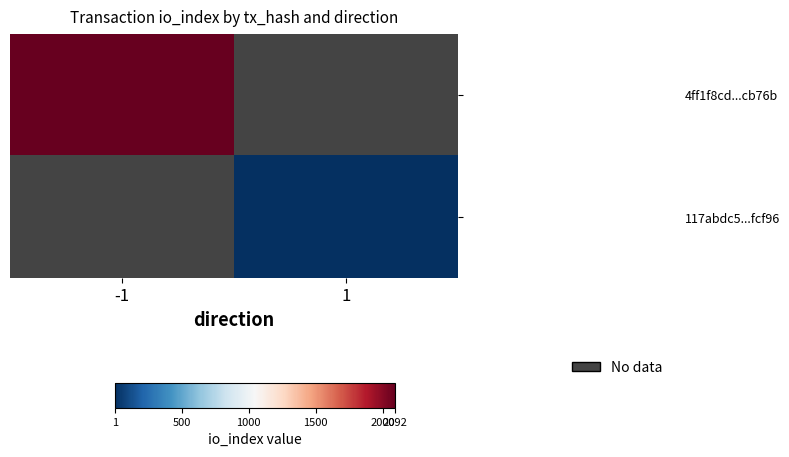

What is the maximum value for 4ff1f8cd...cb76b?

2092.0